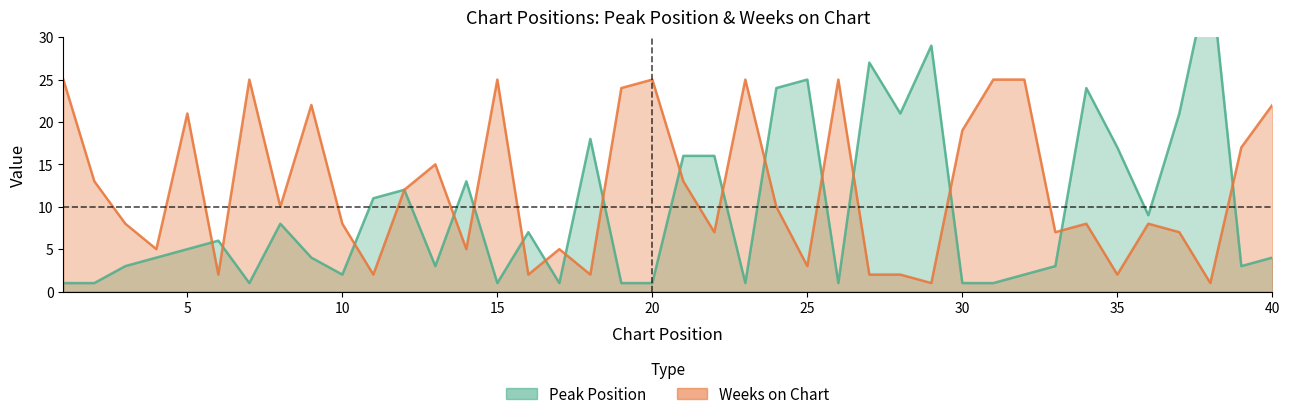

Reading left to right, extract all data points from this chart.

Peak Position: 1	1	3	4	5	6	1	8	4	2	11	12	3	13	1	7	1	18	1	1	16	16	1	24	25	1	27	21	29	1	1	2	3	24	17	9	21	38	3	4
Weeks on Chart: 25	13	8	5	21	2	25	10	22	8	2	12	15	5	25	2	5	2	24	25	13	7	25	10	3	25	2	2	1	19	25	25	7	8	2	8	7	1	17	22